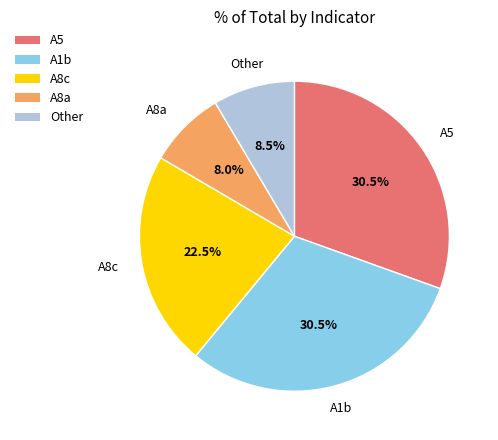

Does any single category account for the majority?

No